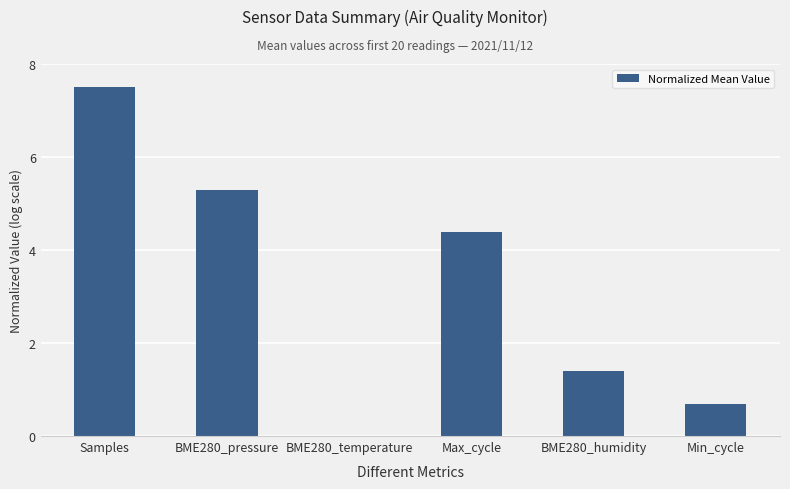

Reading right to left, list all the values displayed in this chart.

Min_cycle=0.7	BME280_humidity=1.4	Max_cycle=4.4	BME280_temperature=0.0	BME280_pressure=5.3	Samples=7.5